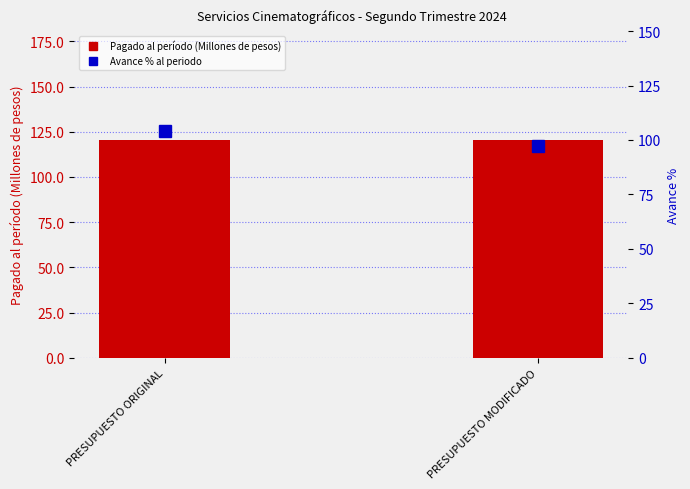

What is the sum of the Pagado al período (Millones de pesos) values at PRESUPUESTO ORIGINAL and PRESUPUESTO MODIFICADO?

241.0